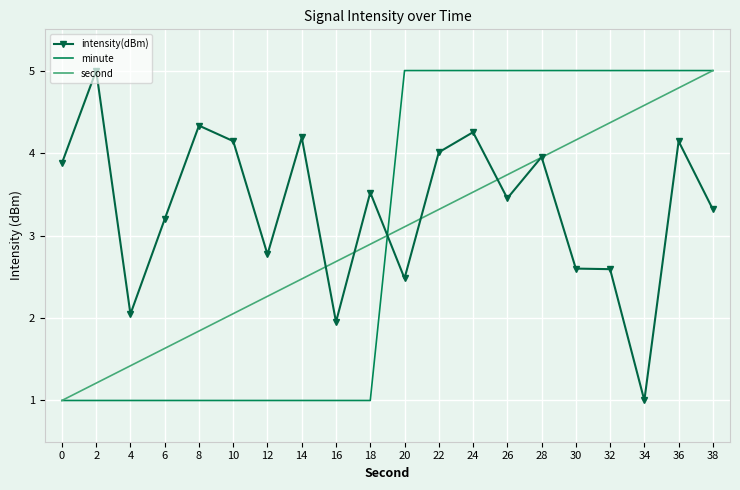

How many intersections are there between intensity(dBm) and minute?

1